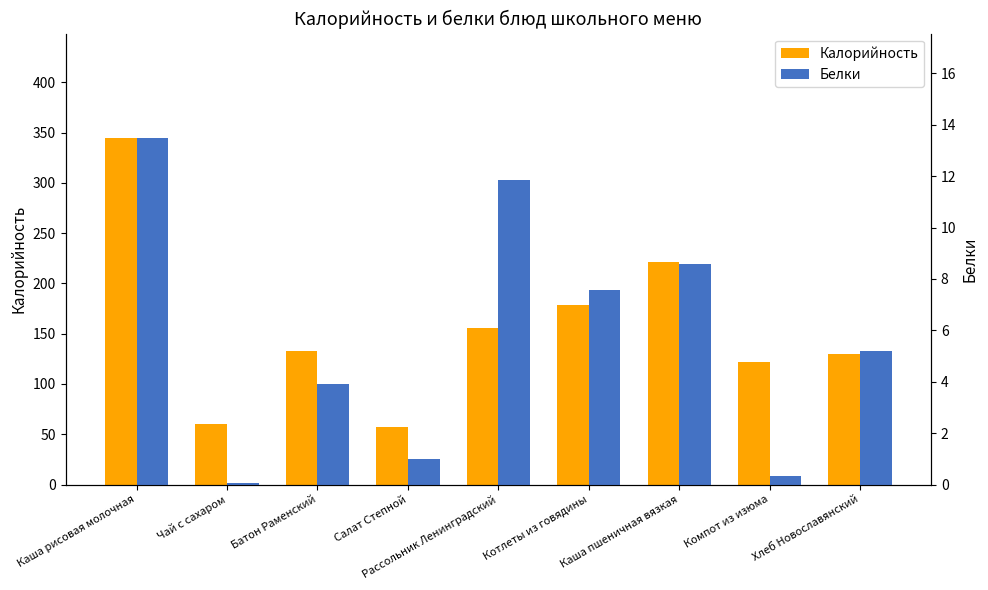

What is the difference between the maximum and minimum values in the Белки series?

13.4